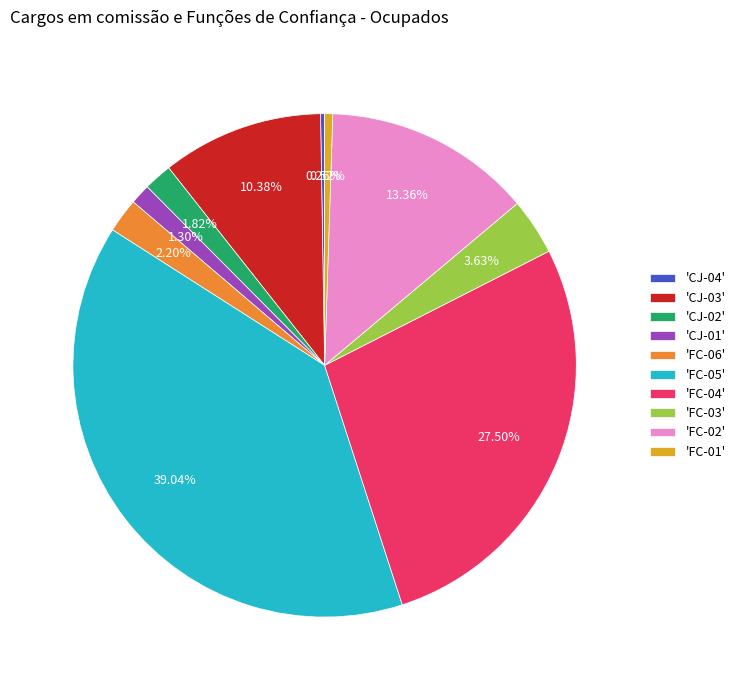

Does any single category account for the majority?

No